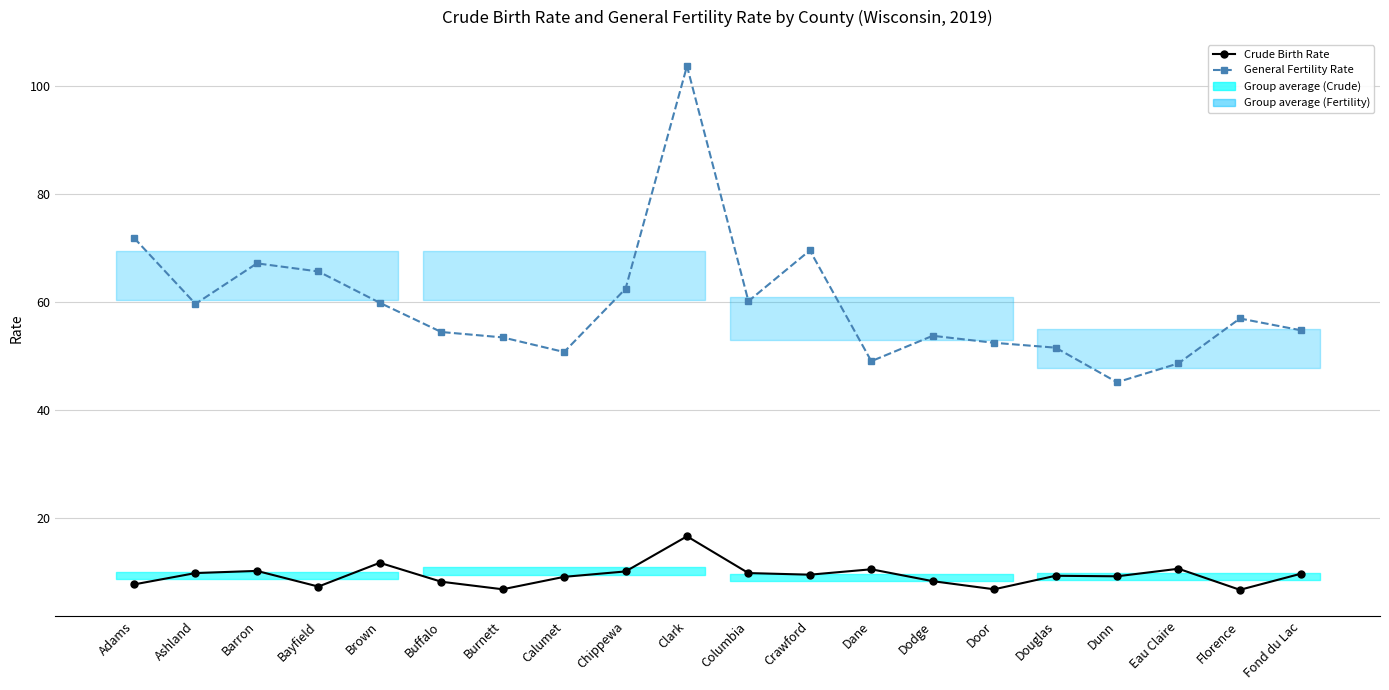

Is the value of Crude Birth Rate at Florence greater than the value of General Fertility Rate at Buffalo?

No